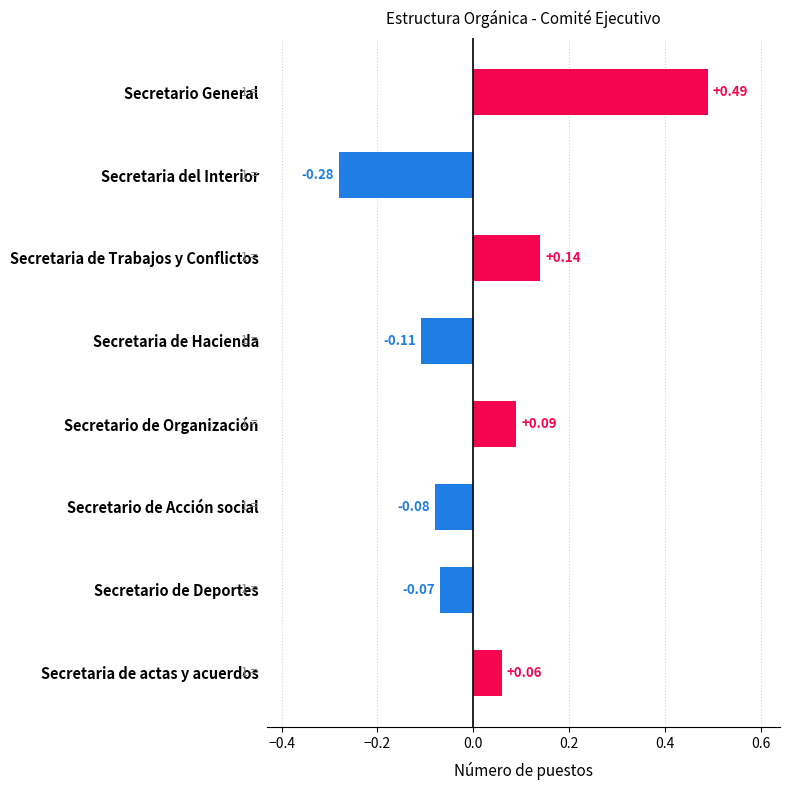

List the labels in order of value, smallest first.

Secretaria del Interior, Secretaria de Hacienda, Secretario de Acción social, Secretario de Deportes, Secretaria de actas y acuerdos, Secretario de Organización, Secretaria de Trabajos y Conflictos, Secretario General